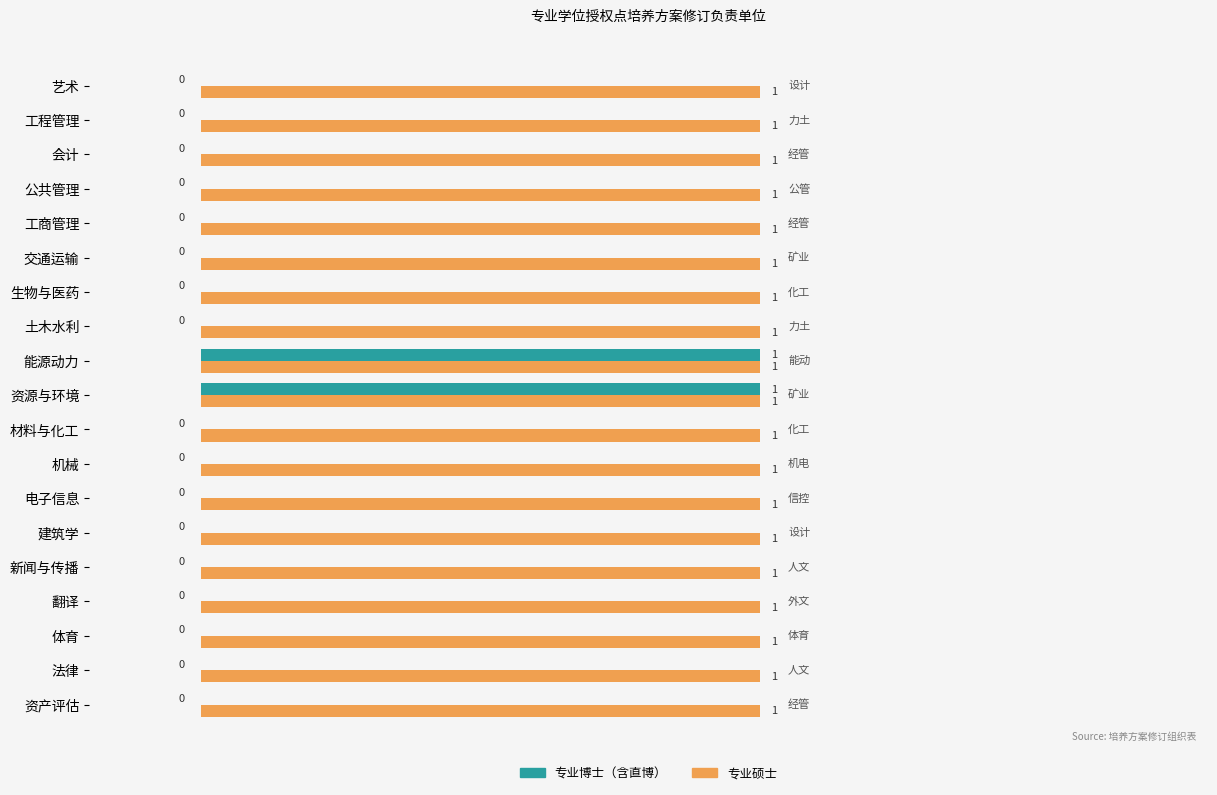

Is it true that 专业博士（含直博） equals 0 at 翻译?

True